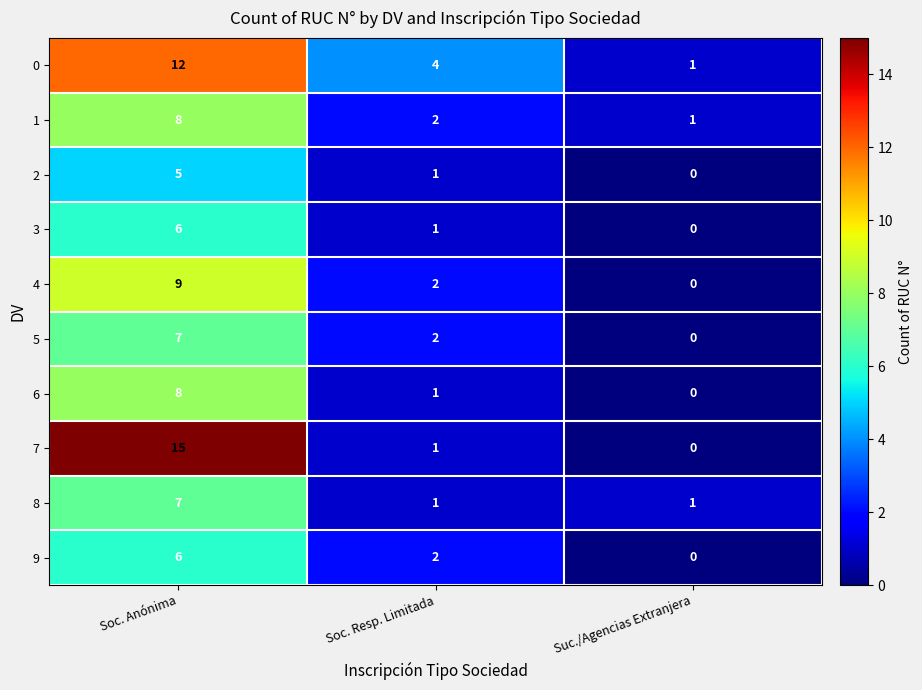

Reading left to right, extract all data points from this chart.

0: 12	4	1
1: 8	2	1
2: 5	1	0
3: 6	1	0
4: 9	2	0
5: 7	2	0
6: 8	1	0
7: 15	1	0
8: 7	1	1
9: 6	2	0